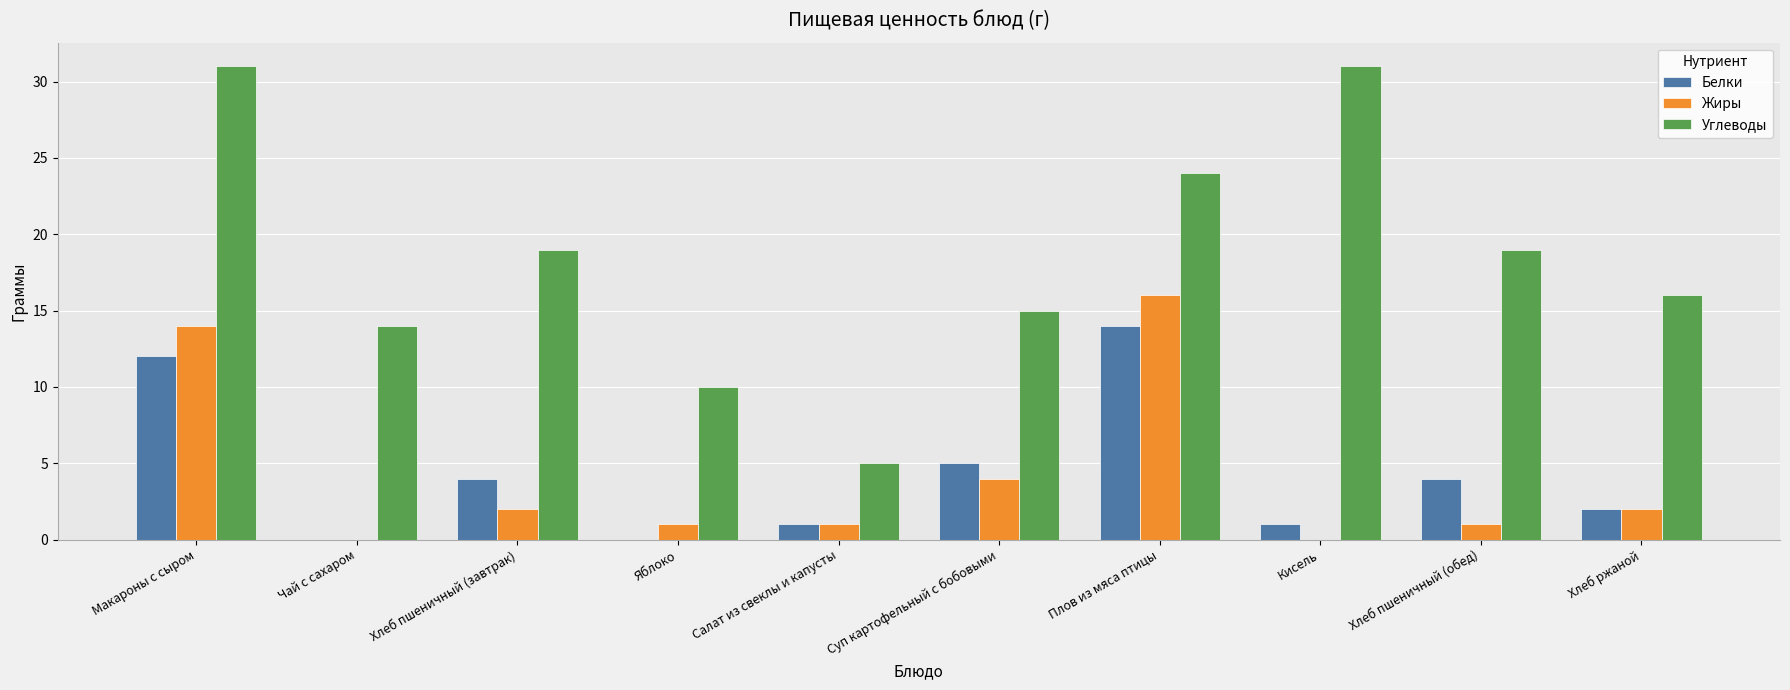

Which series changed the most between Суп картофельный с бобовыми and Плов из мяса птицы?

Жиры